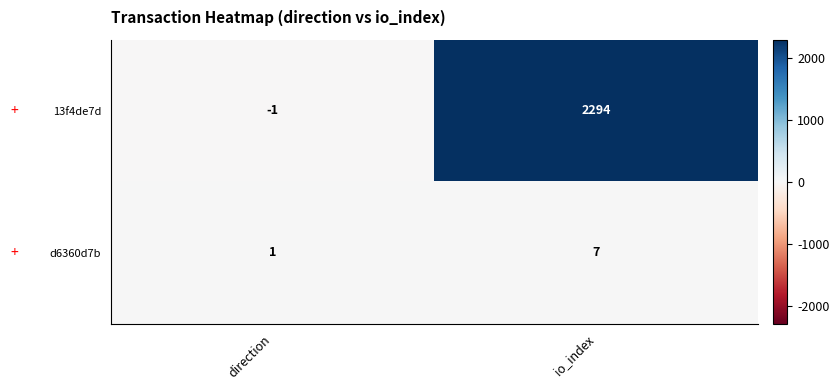

List the series in order of their peak value, lowest first.

d6360d7b, 13f4de7d